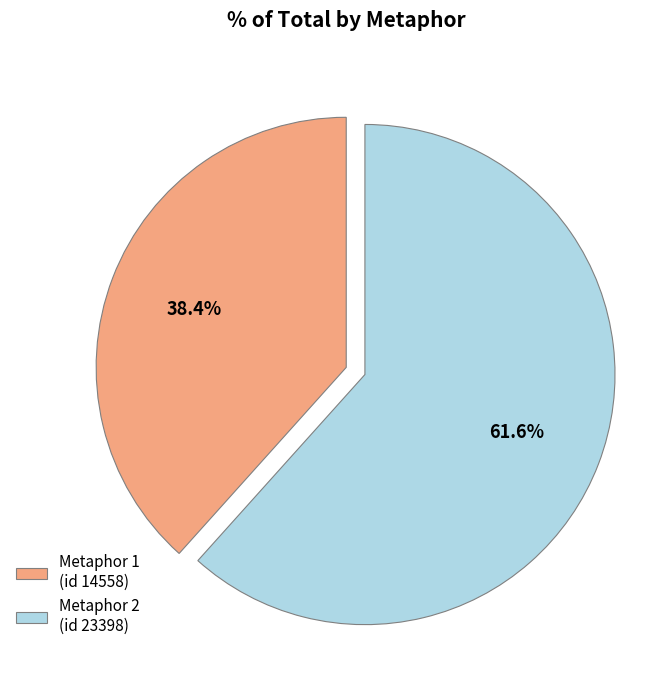

Combined, what portion of the pie is Metaphor 1 (id 14558) and Metaphor 2 (id 23398)?

100.0%